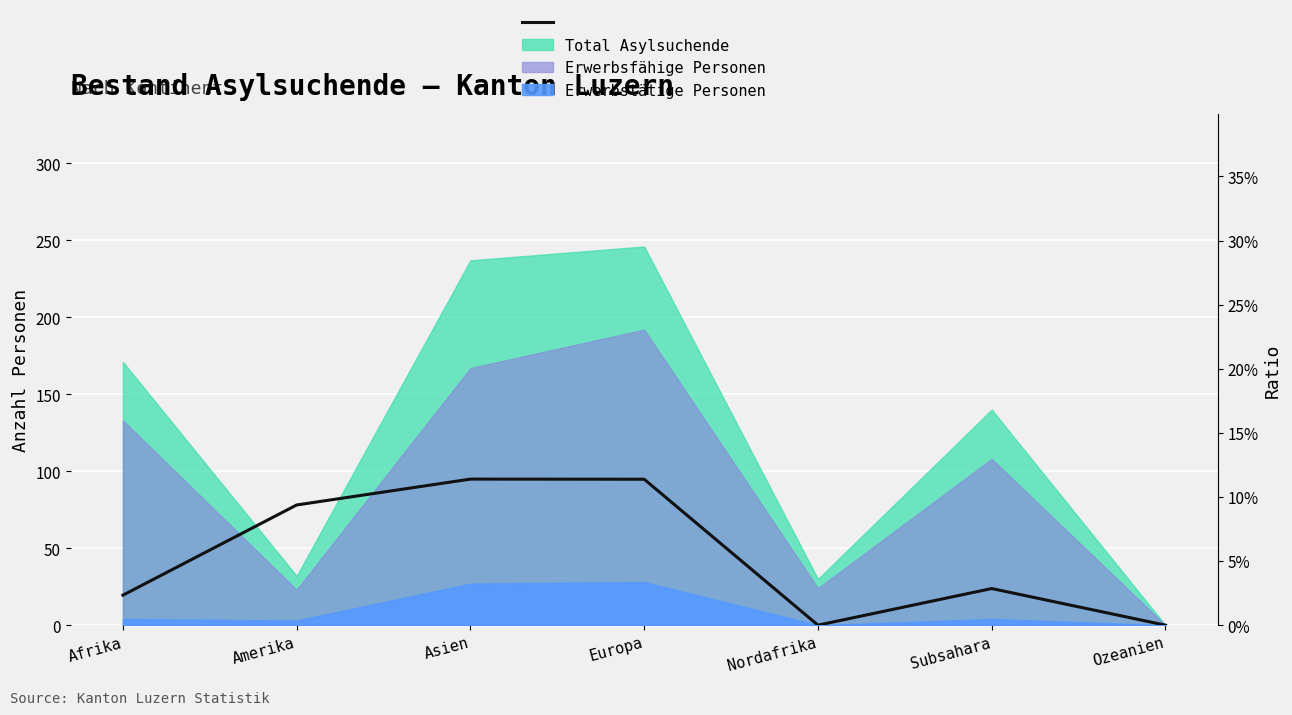

Reading left to right, transcribe all the data shown in this chart.

0.0	0.1	0.1	0.1	0.0	0.0	0.0